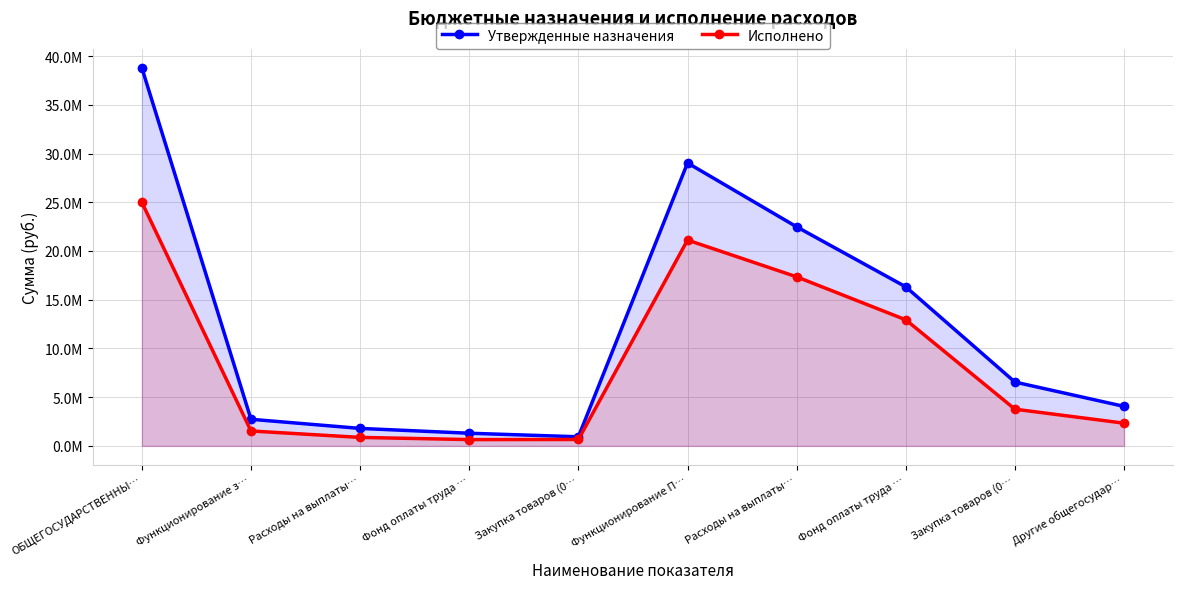

The Исполнено series shows 17346219.4 at Расходы на выплаты…. True or false?

True